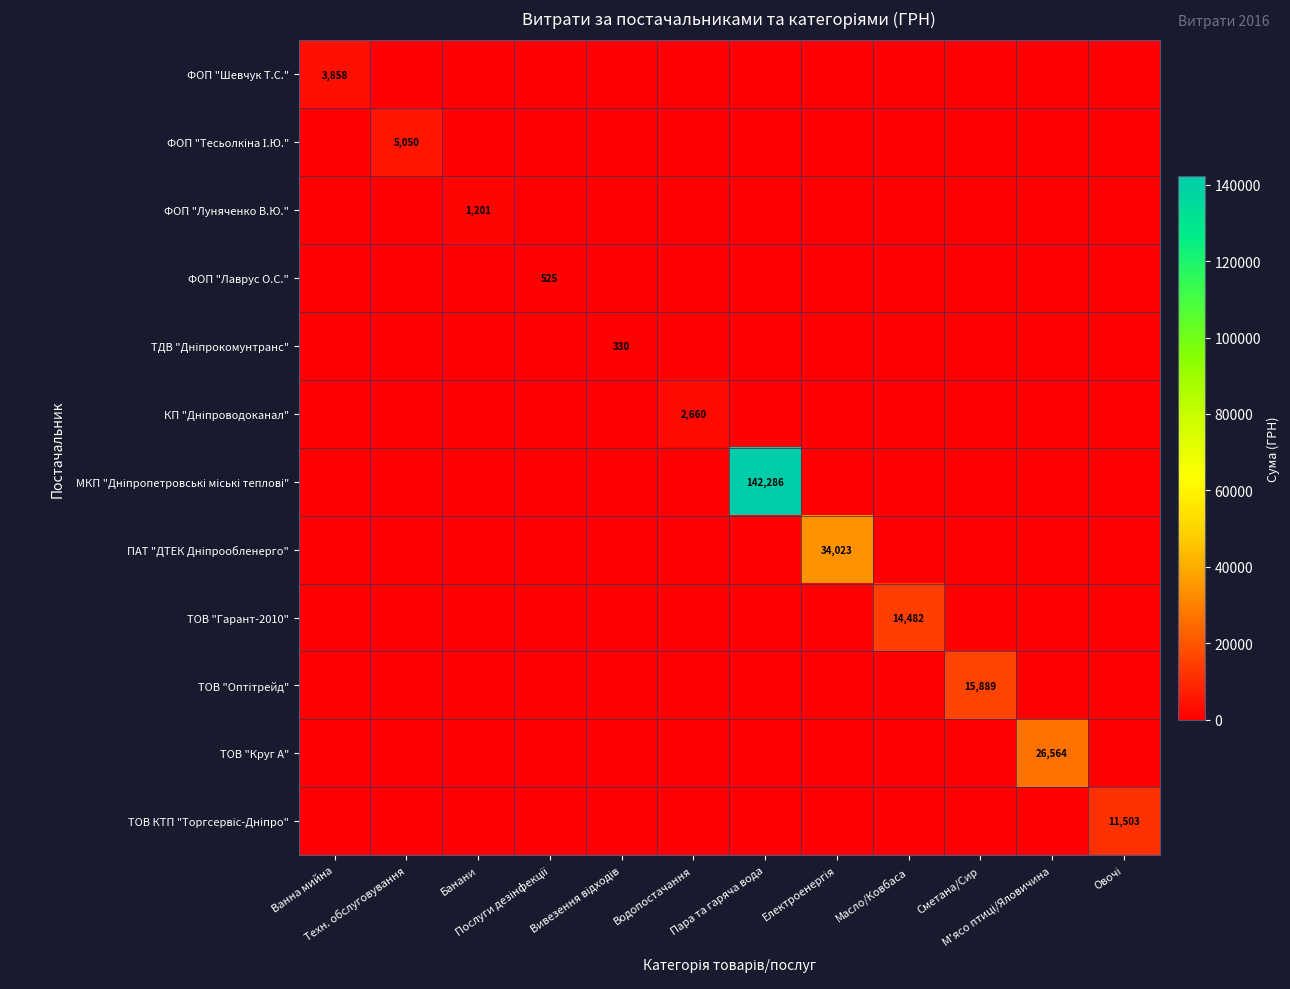

How many values in the ТОВ "Оптітрейд" series exceed 0?

1